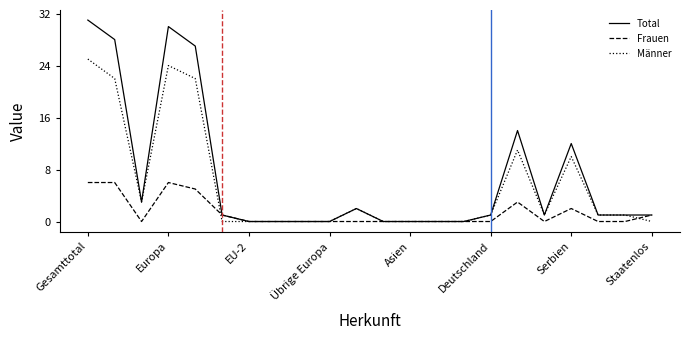

Rank the series by their maximum value, from highest to lowest.

Total, Männer, Frauen